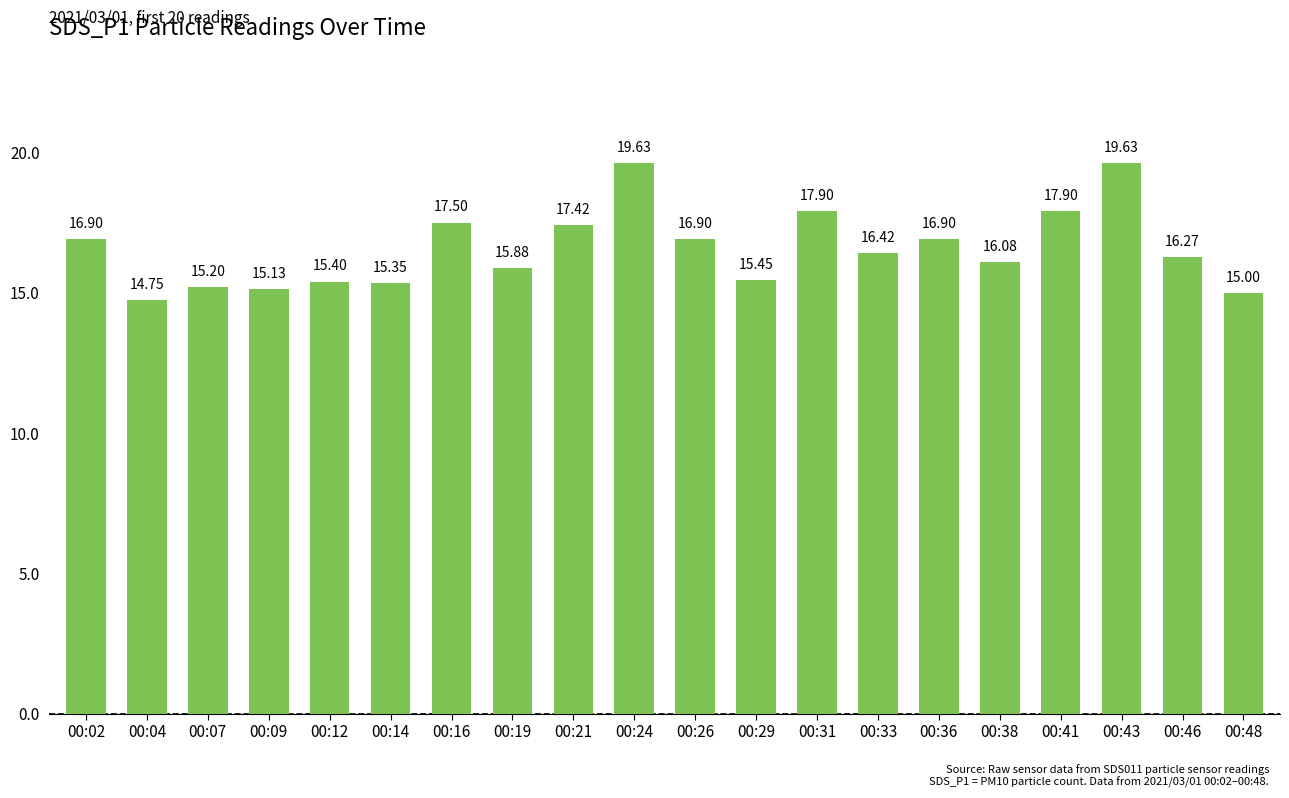

Count the number of values greater than 16.

12